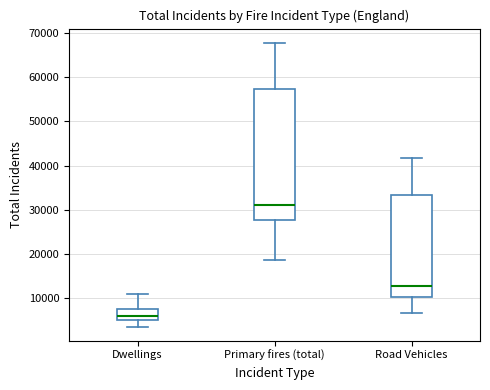

Which box is the tallest, from its lower edge to its upper edge?

Primary fires (total)